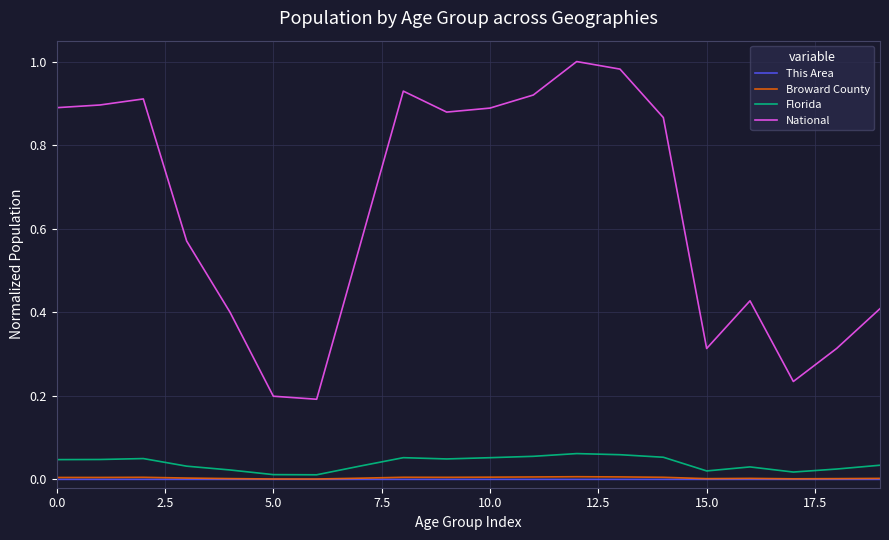

True or false: Broward County and National intersect in this chart.

False